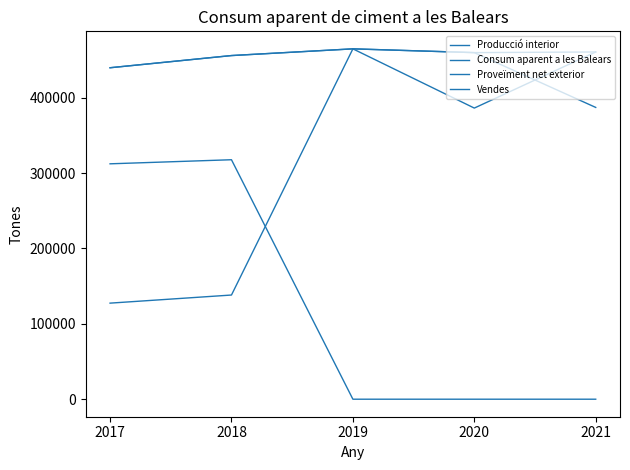

Is this an area chart (filled region under the line)?

No